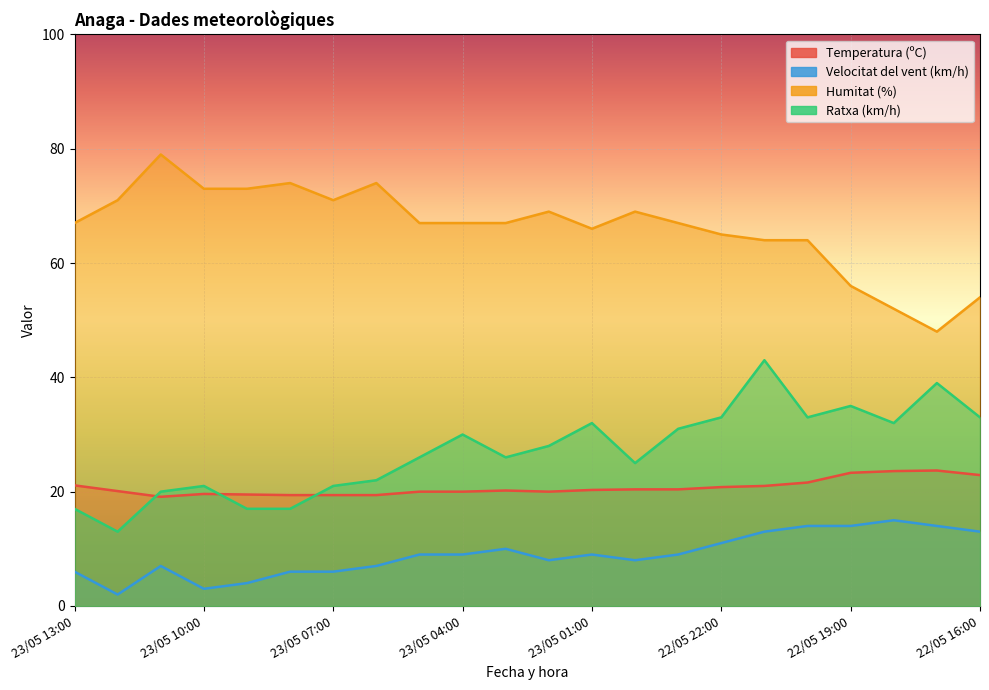

Is it true that Humitat (%) equals 122.5 at 23/05 10:00?

False